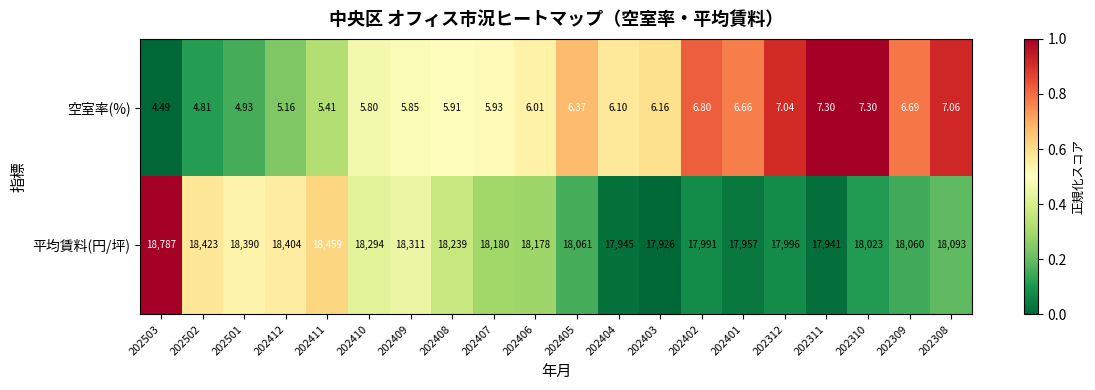

How many values in the 空室率(%) series exceed 6?

11